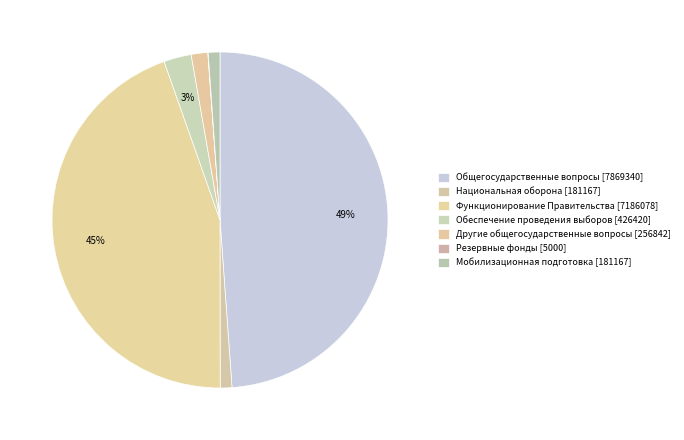

What percentage do Общегосударственные вопросы and Мобилизационная подготовка together represent?

50.0%